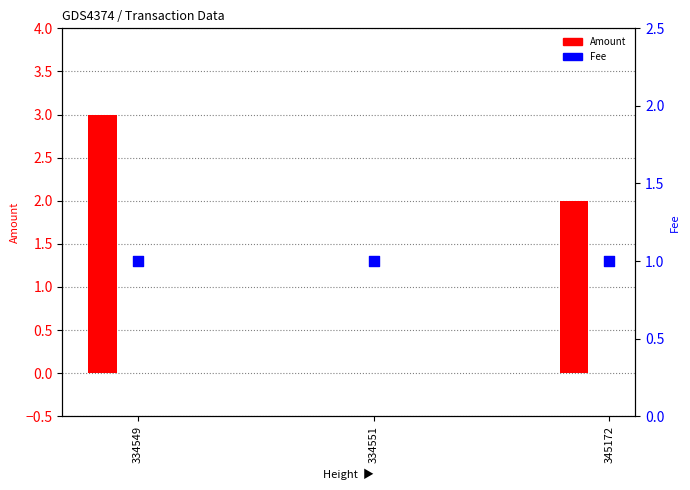

Which series has the largest total across all categories?

Amount